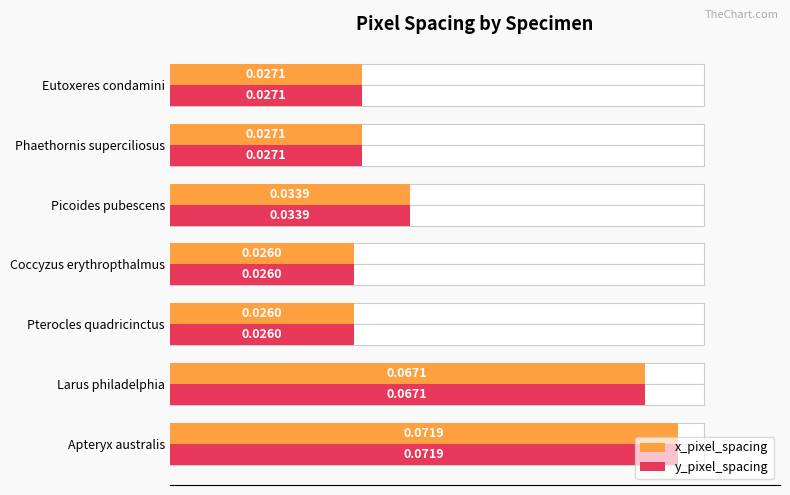

Which series has the widest spread of values?

x_pixel_spacing